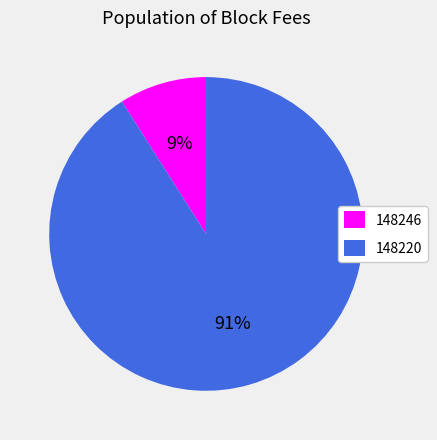

Is the sum of 148246 and 148220 greater than half?

Yes